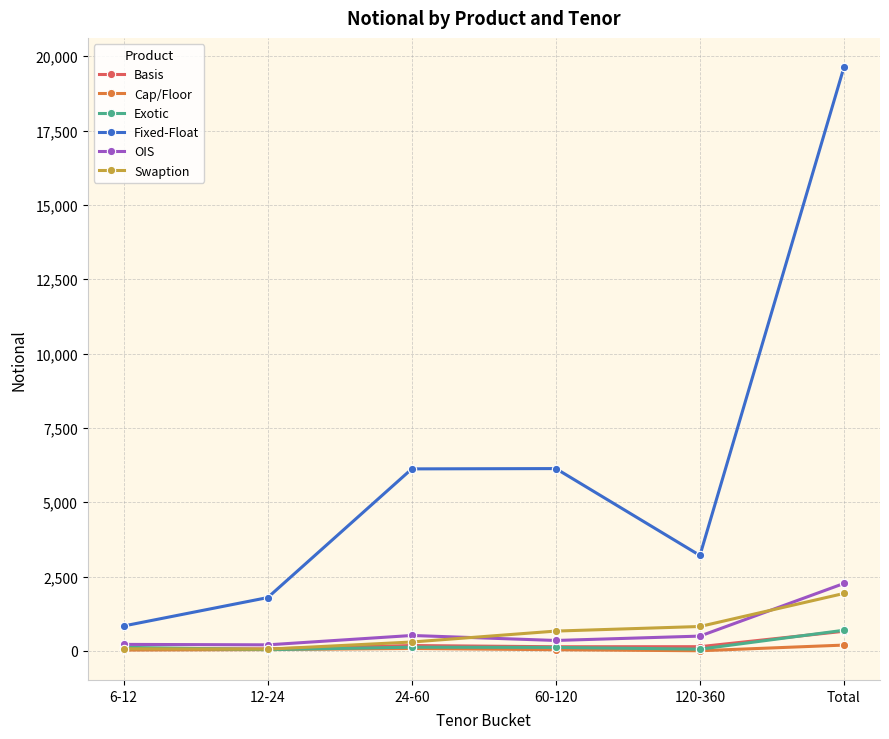

What is the label of the 5th point from the left?

120-360